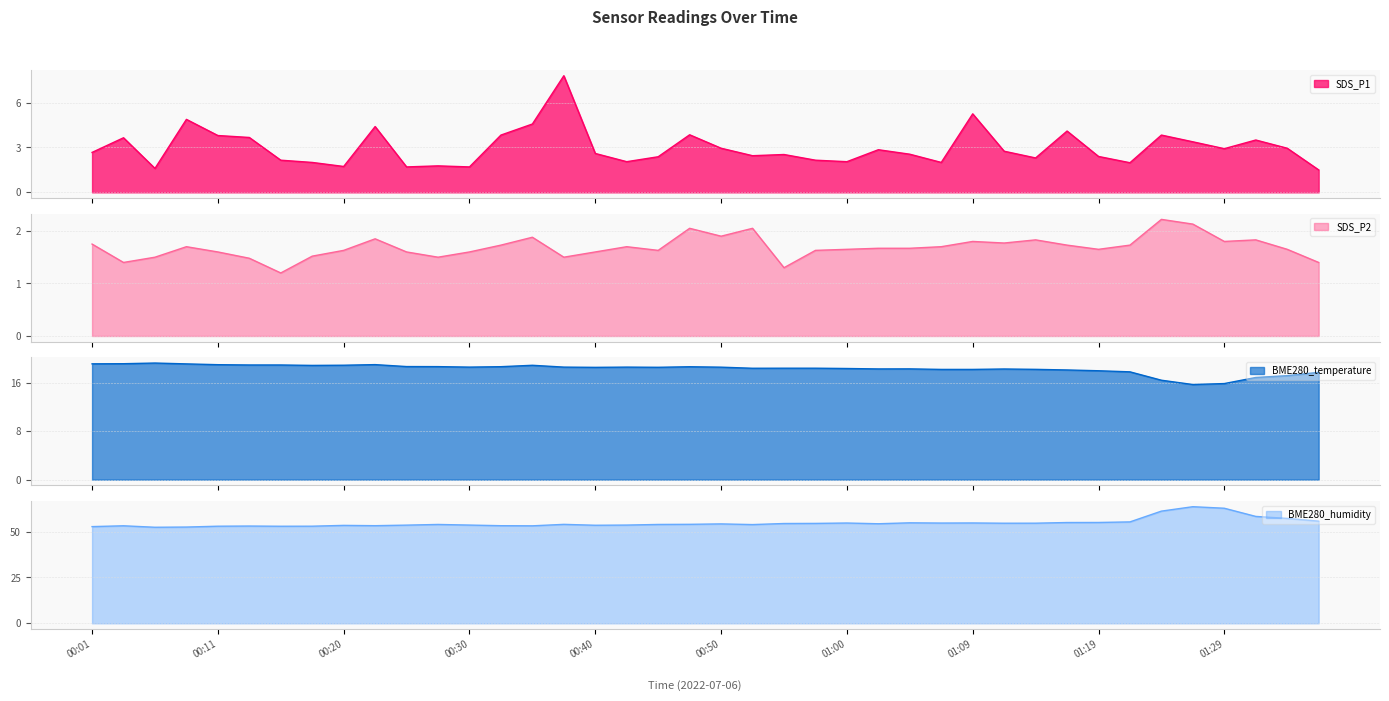

What is the label of the 7th point from the right?

01:22